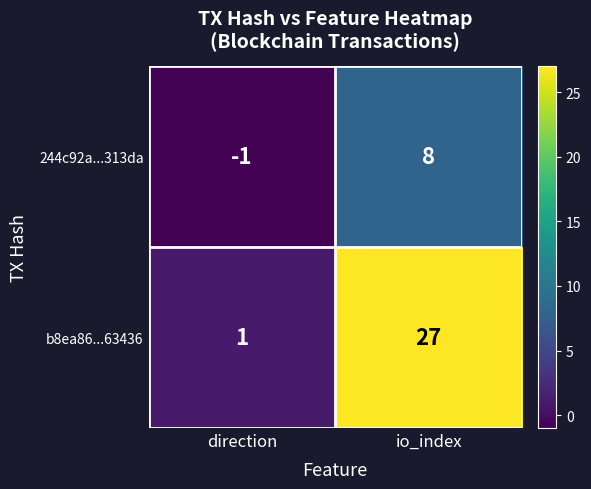

Is it true that b8ea86...63436 equals 2 at direction?

False